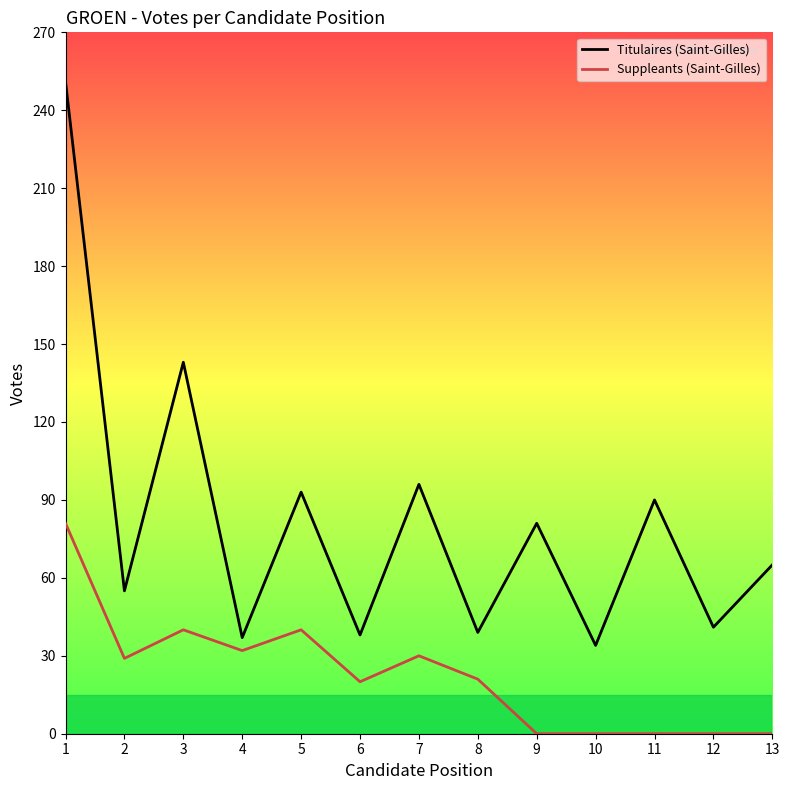

At which category is the sum across all series the highest?

1